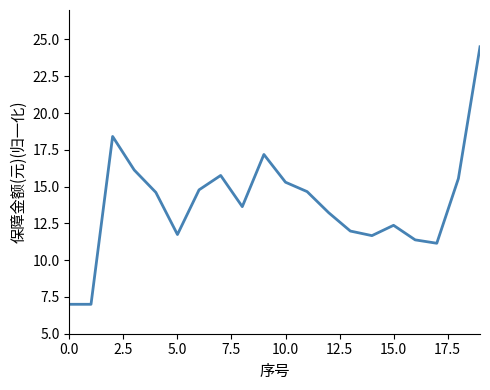

Does the chart display data point markers on the line(s)?

No